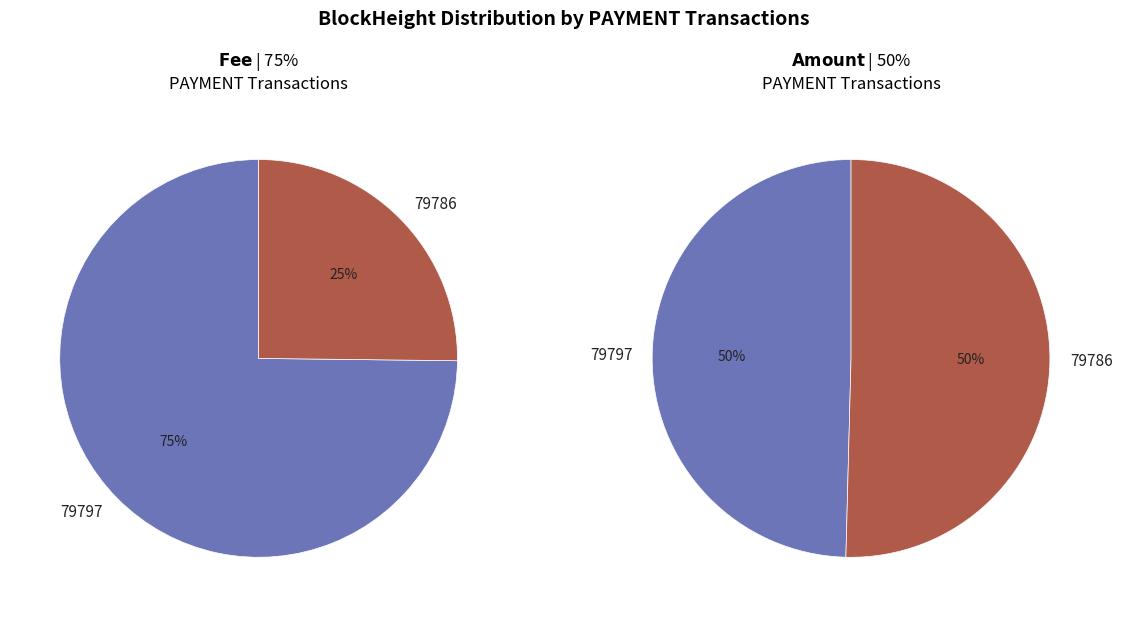

To the nearest percent, what is the combined percentage of 79797 and 79786?

100%